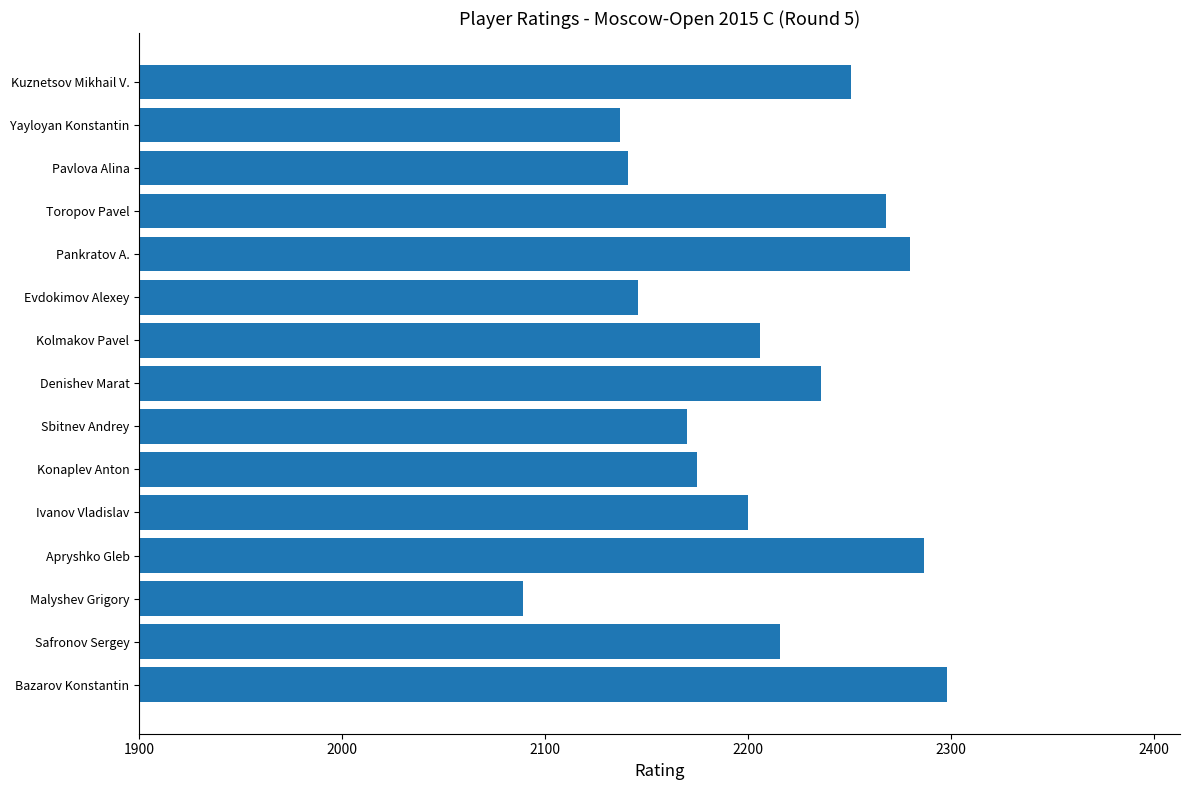

At which category does the chart reach its peak across all series?

Bazarov Konstantin